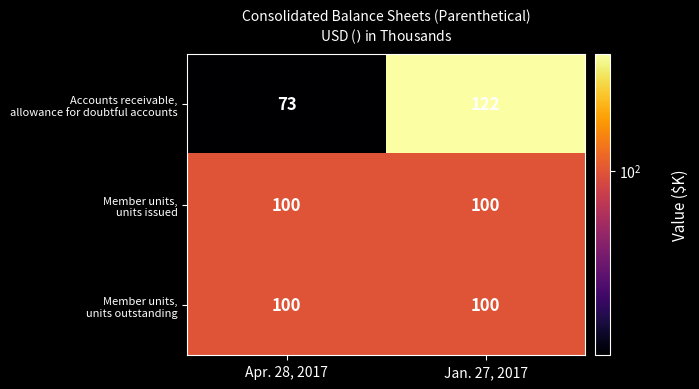

What is the greatest value displayed?

122